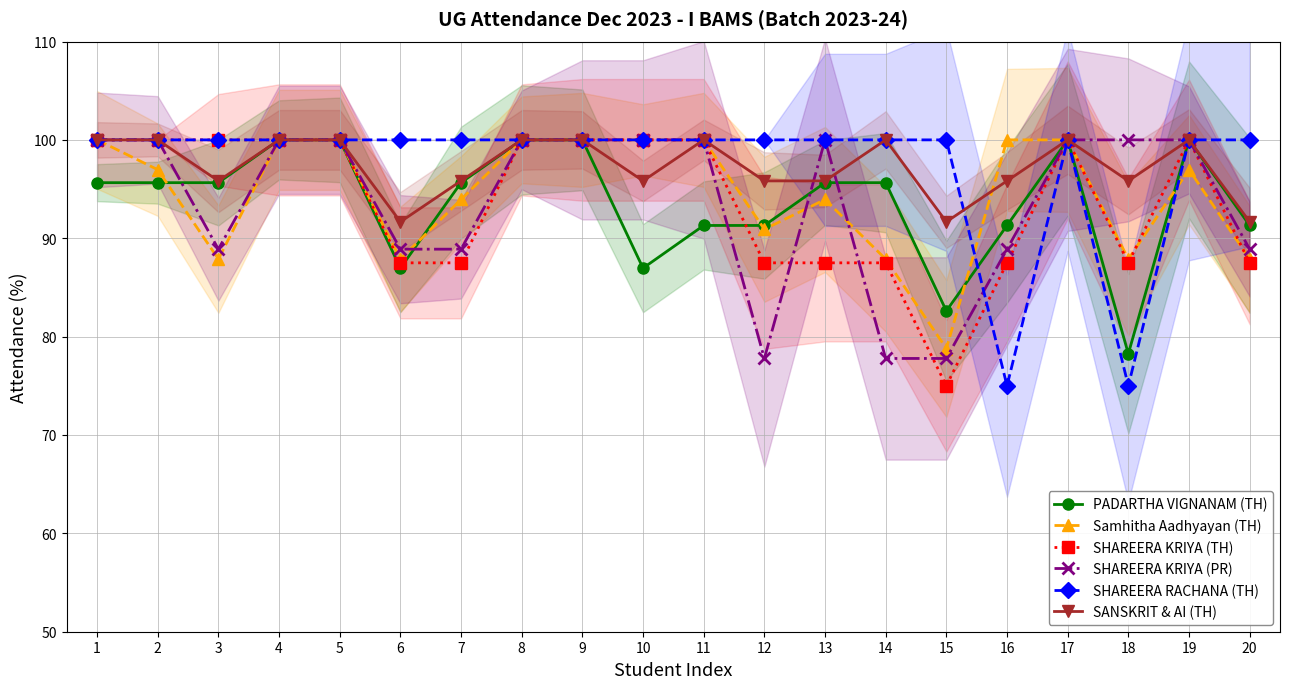

What is the lowest value of the SHAREERA KRIYA (PR) series?

77.8